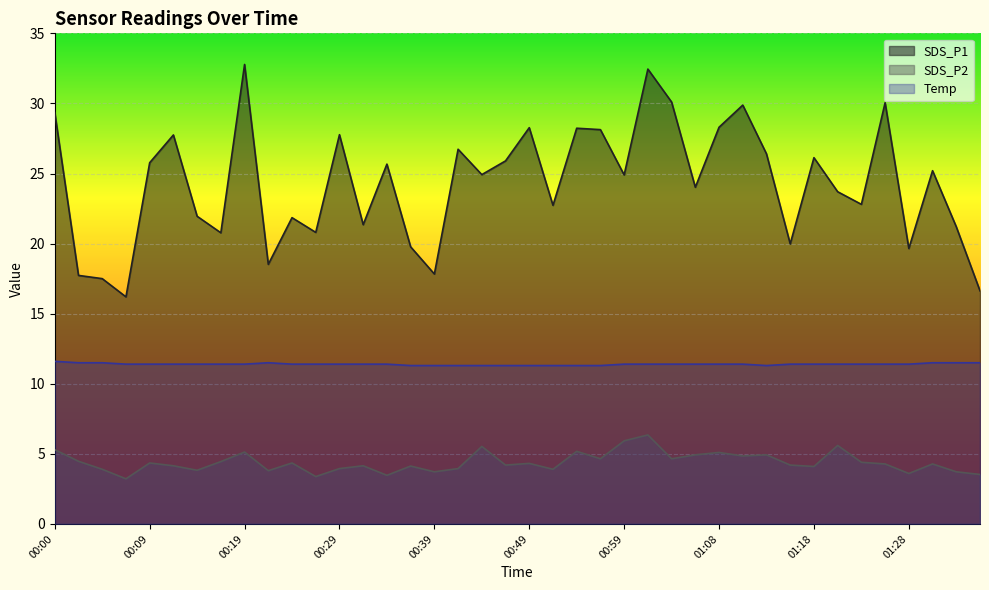

What is the average value of the SDS_P2 series?

4.4